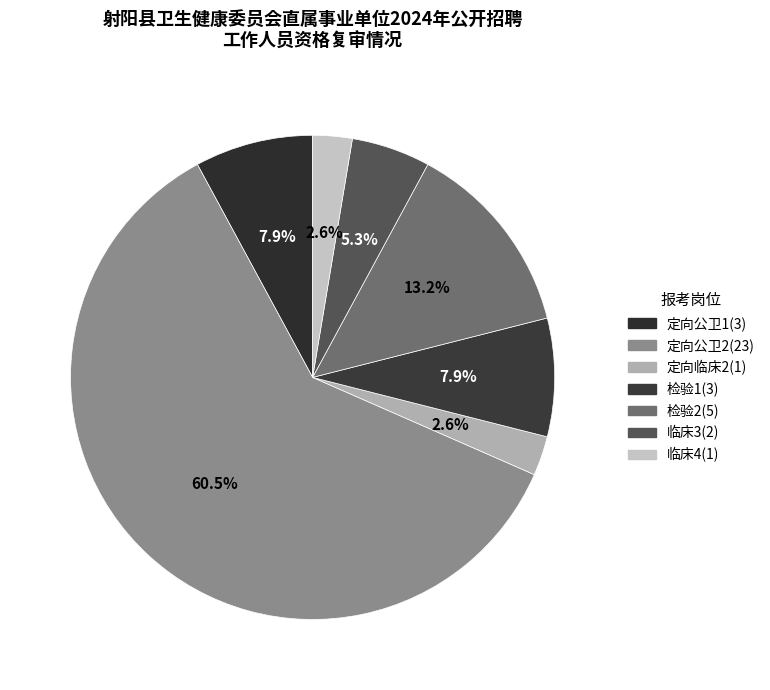

How many segments does this pie chart have?

7